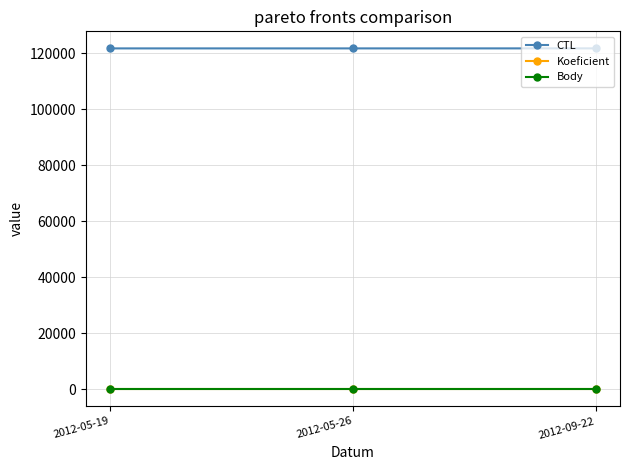

Reading left to right, extract all data points from this chart.

CTL: 2012-05-19=121716	2012-05-26=121718	2012-09-22=121726
Koeficient: 2012-05-19=4	2012-05-26=4	2012-09-22=4
Body: 2012-05-19=4	2012-05-26=4	2012-09-22=4